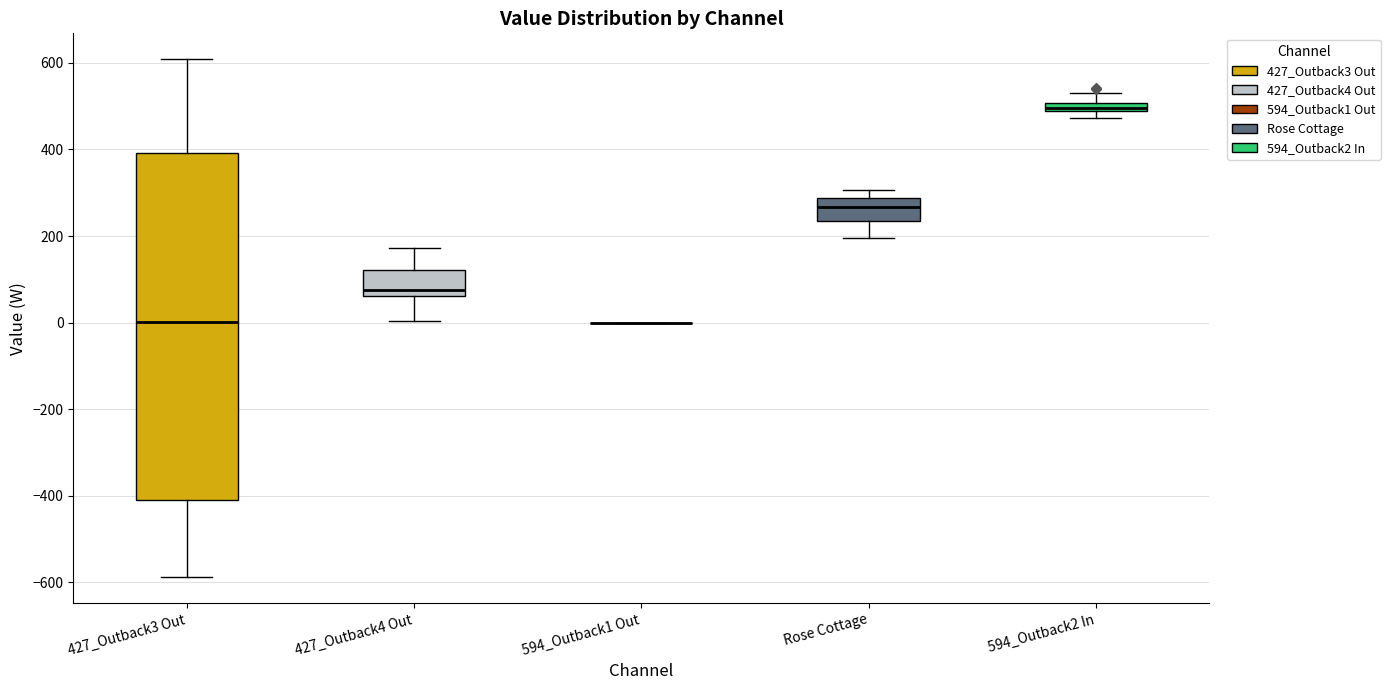

Which box is the tallest, from its lower edge to its upper edge?

427_Outback3 Out